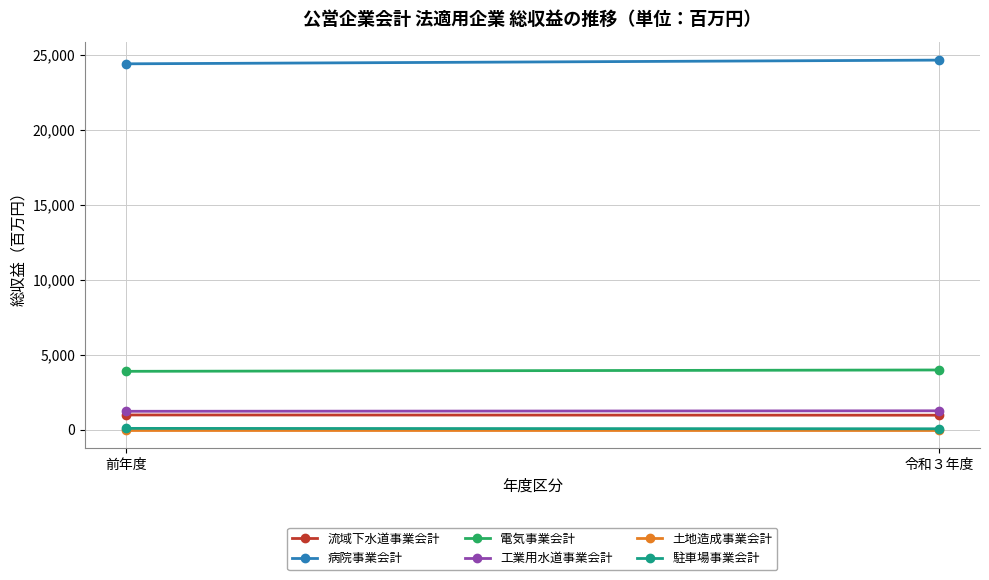

How many categories are shown in the chart?

2